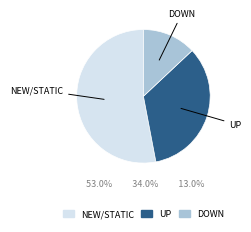

Is there a majority slice in this chart?

Yes